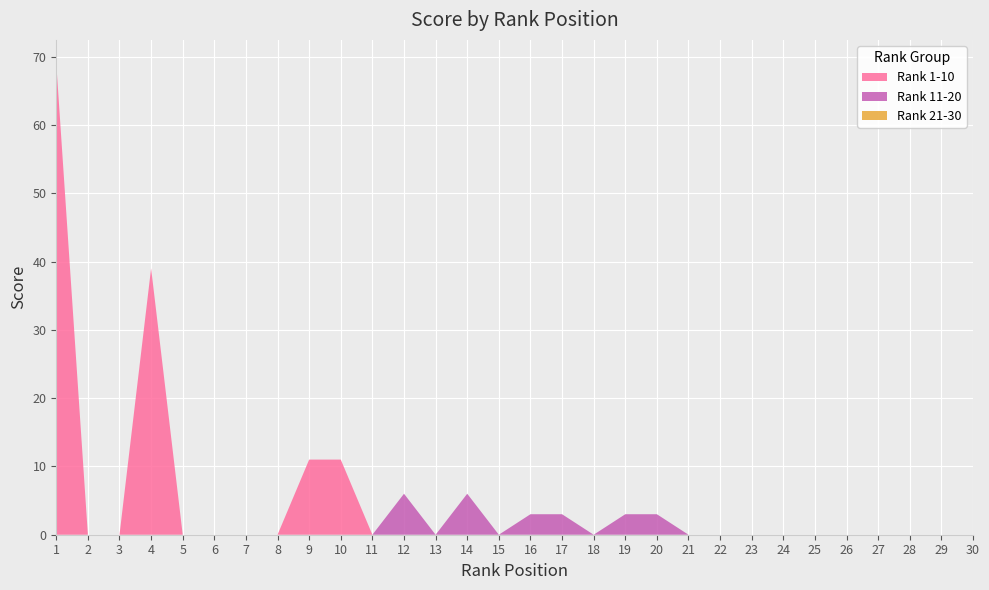

Reading left to right, transcribe all the data shown in this chart.

Rank 1-10: 69	0	0	39	0	0	0	0	11	11
Rank 11-20: 0	6	0	6	0	3	3	0	3	3
Rank 21-30: 0	0	0	0	0	0	0	0	0	0